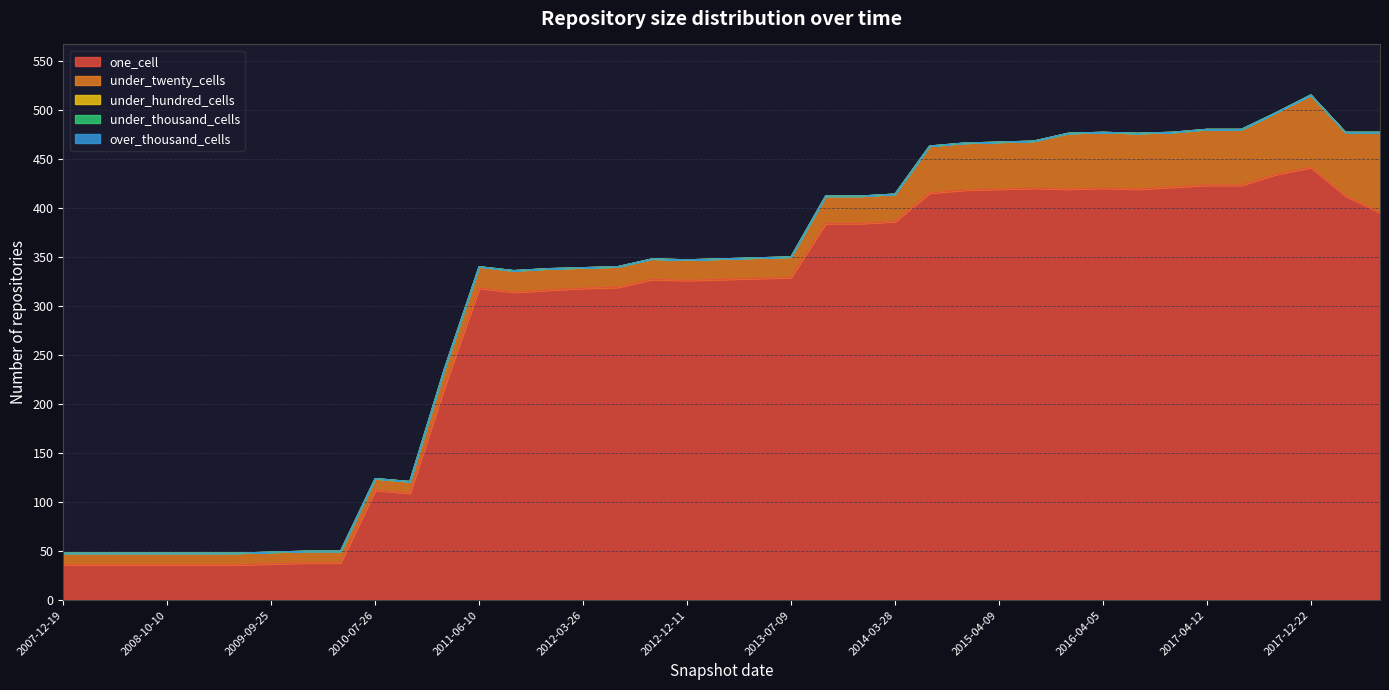

What are all the series names shown in the legend?

one_cell, under_twenty_cells, under_hundred_cells, under_thousand_cells, over_thousand_cells